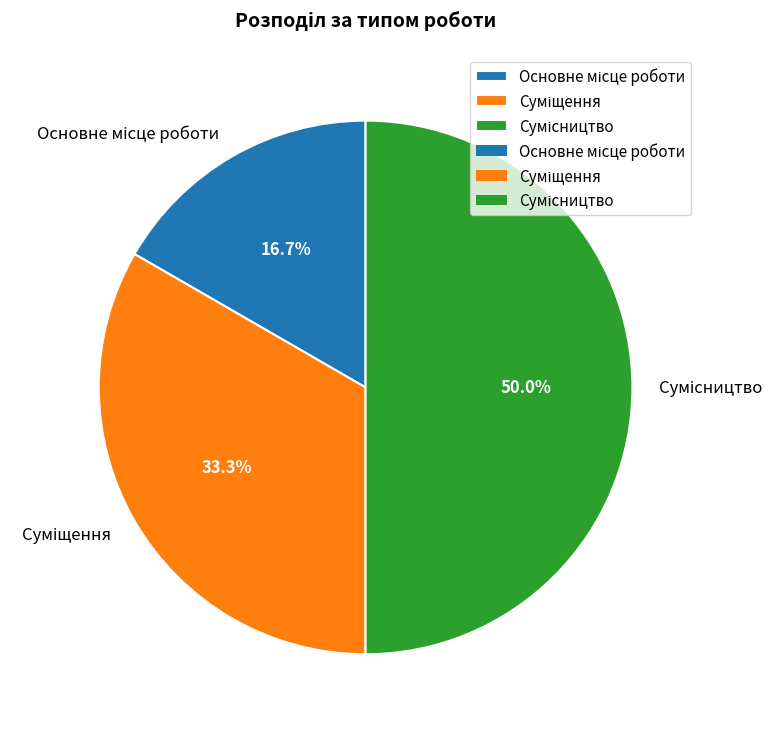

Is it true that Сумісництво is 50% of the pie?

True